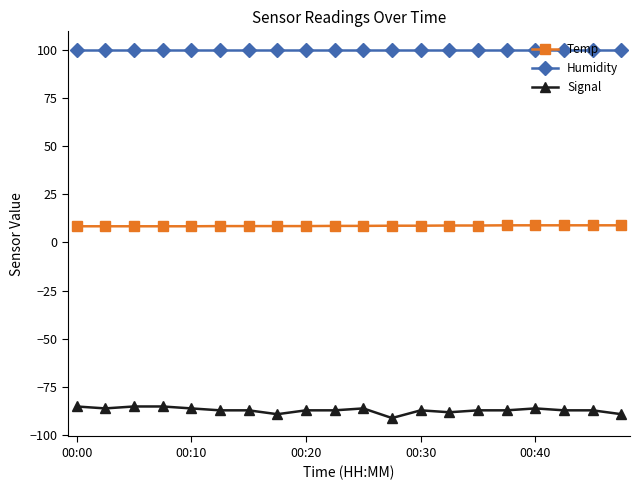

Which series has the largest total across all categories?

Humidity